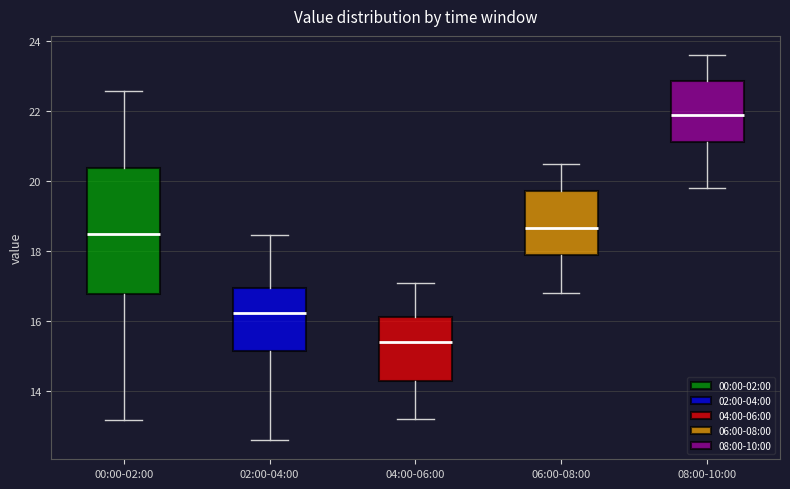

Reading left to right, read every box against the y-axis: the position of its median line, the range the box covers, and the ends of its whiskers. The values are not printed on the chart, so give them approximately, as read against the axis.

00:00-02:00: median 18.6, box 16.8 to 20.4, whiskers 13.2 to 22.6
02:00-04:00: median 16.2, box 15.2 to 17.0, whiskers 12.6 to 18.4
04:00-06:00: median 15.4, box 14.2 to 16.2, whiskers 13.2 to 17.2
06:00-08:00: median 18.6, box 17.8 to 19.8, whiskers 16.8 to 20.6
08:00-10:00: median 22.0, box 21.2 to 22.8, whiskers 19.8 to 23.6